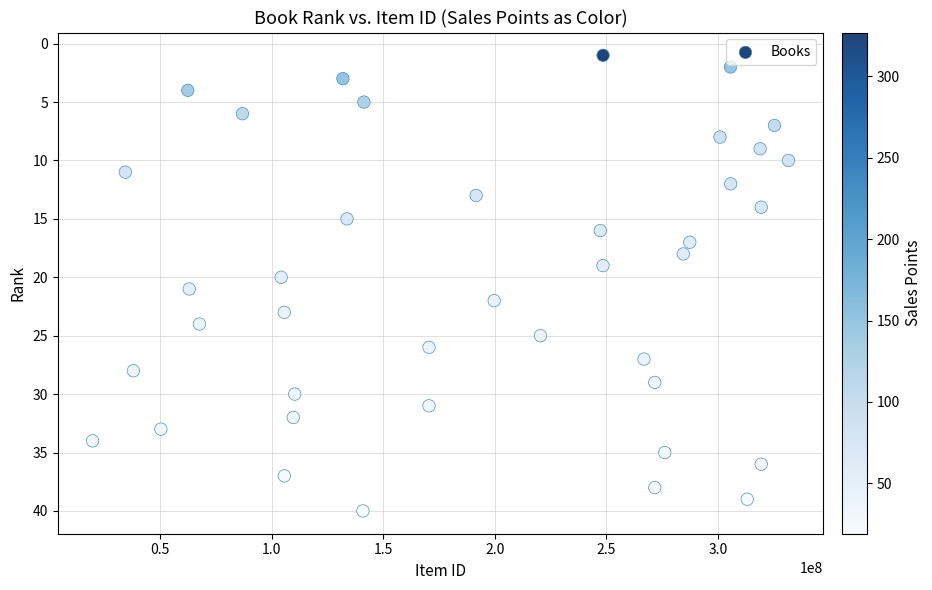

What is the range of X values (max minus min)?

311924176